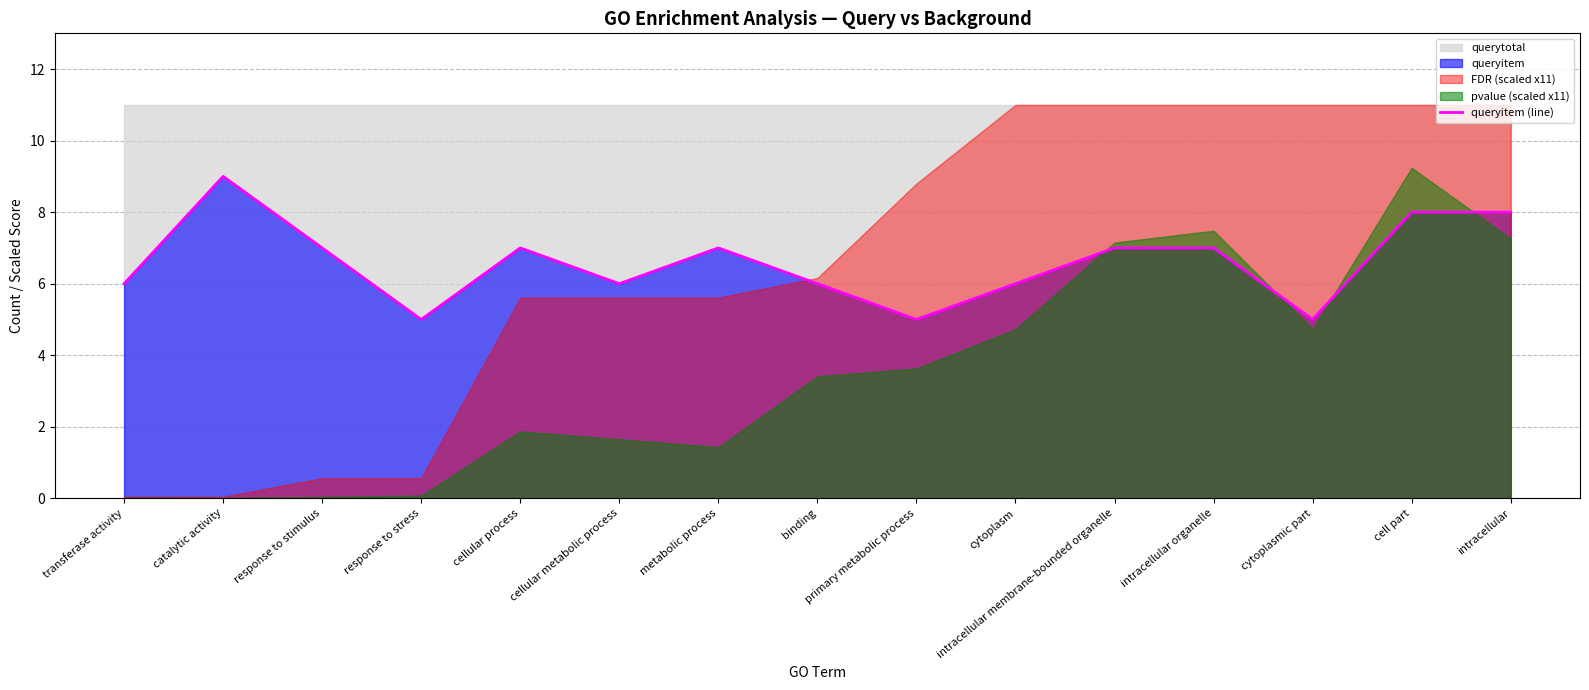

Is it true that queryitem (line) equals 6 at cytoplasm?

True